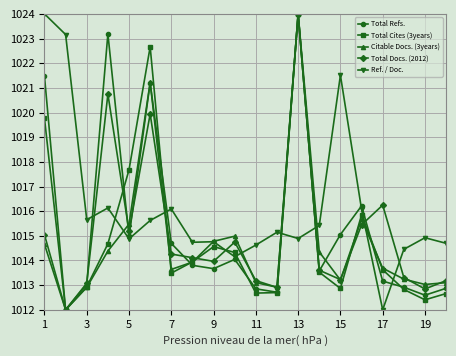

True or false: Total Docs. (2012) has more than 0 points higher than both neighbors.

True